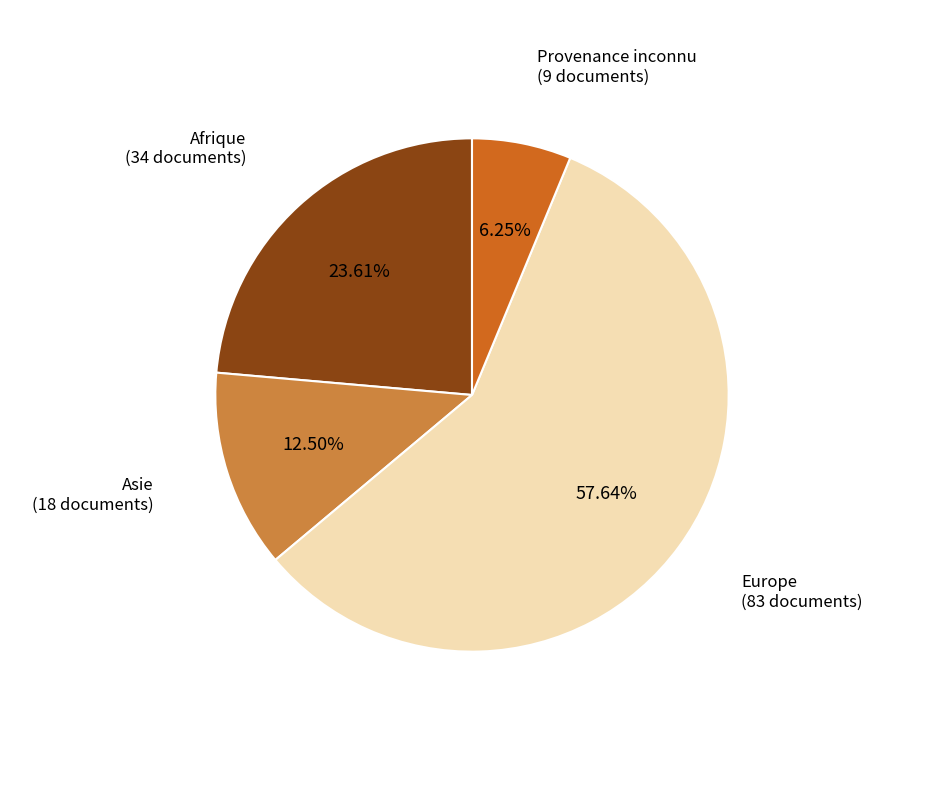

Does any single category account for the majority?

Yes